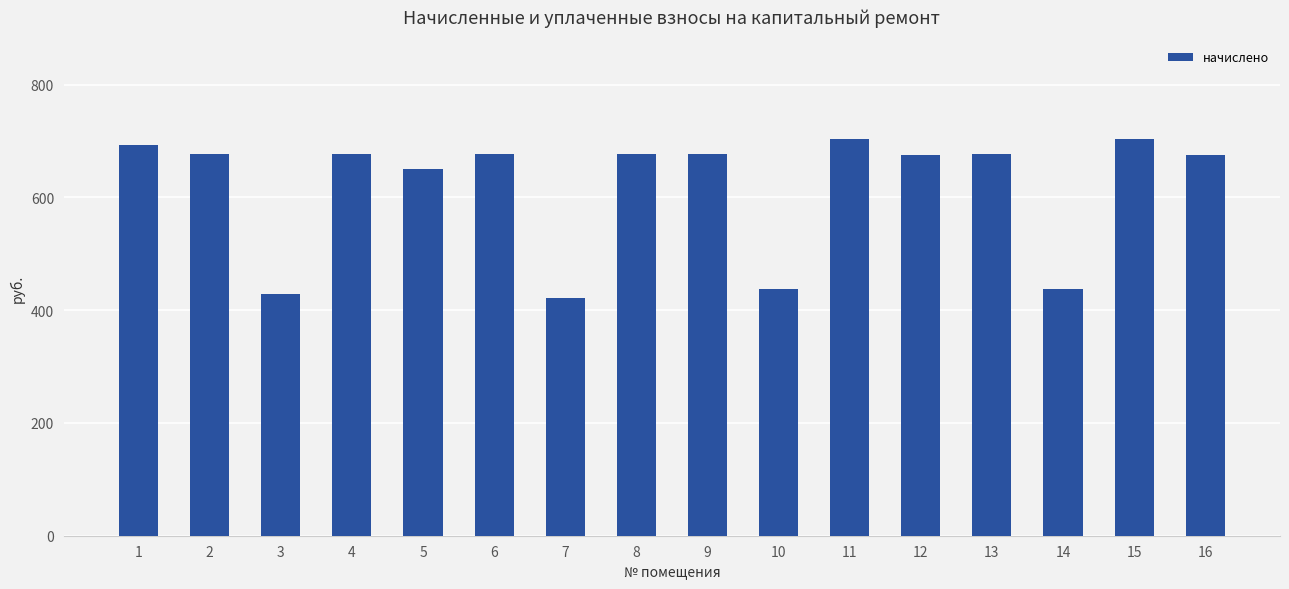

How many series are shown in this chart?

1